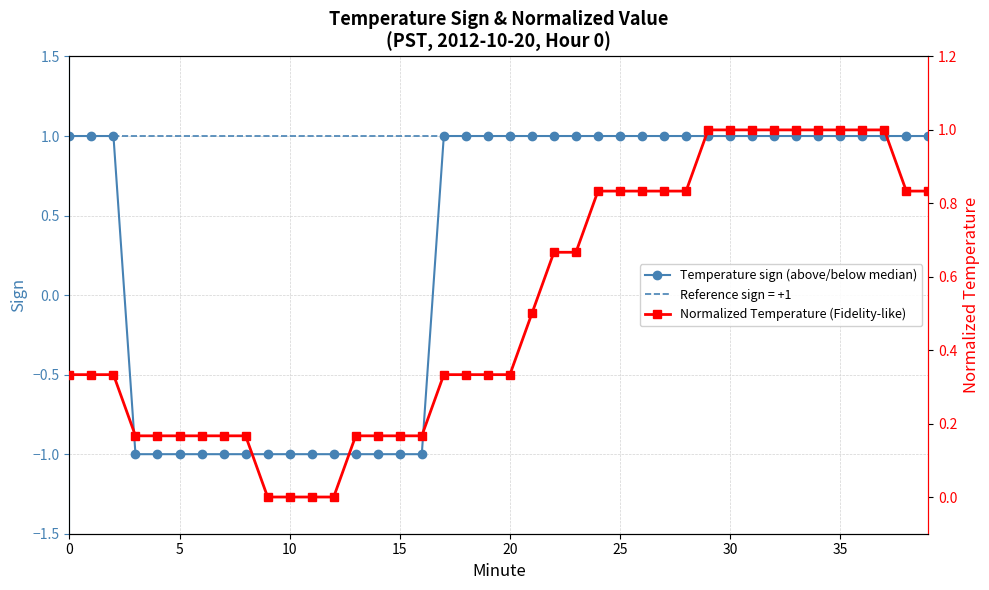

The Temperature sign (above/below median) series shows 1.6 at 27. True or false?

False